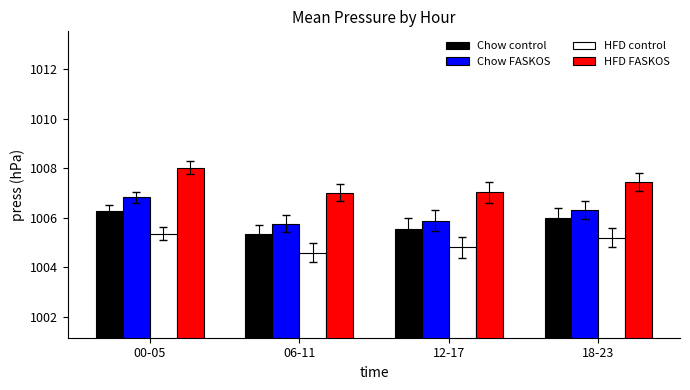

How many data points does each series have?

4